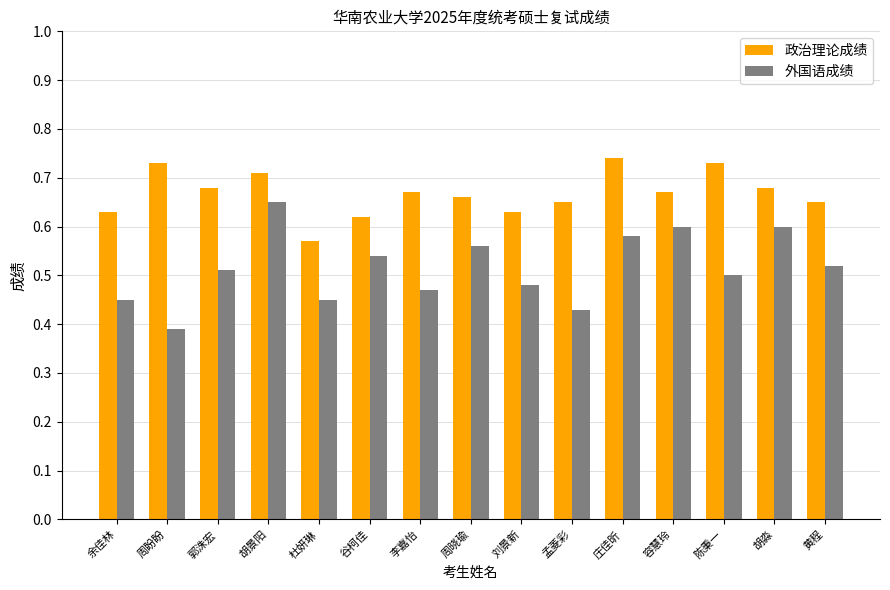

List the series in order of their peak value, lowest first.

外国语成绩, 政治理论成绩